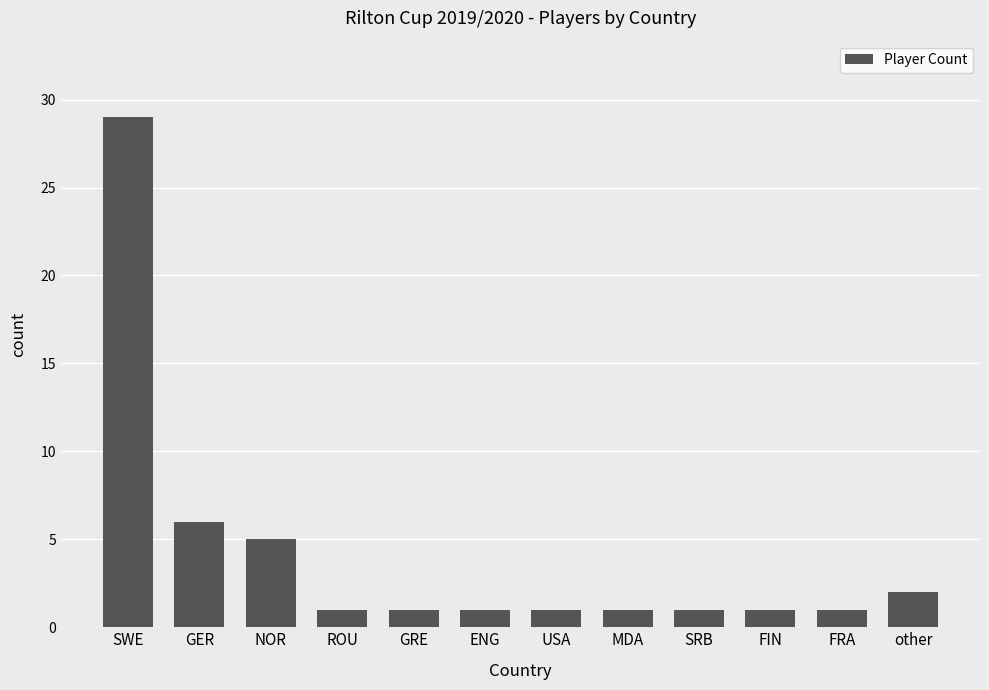

Is it true that the value at NOR is 5?

True